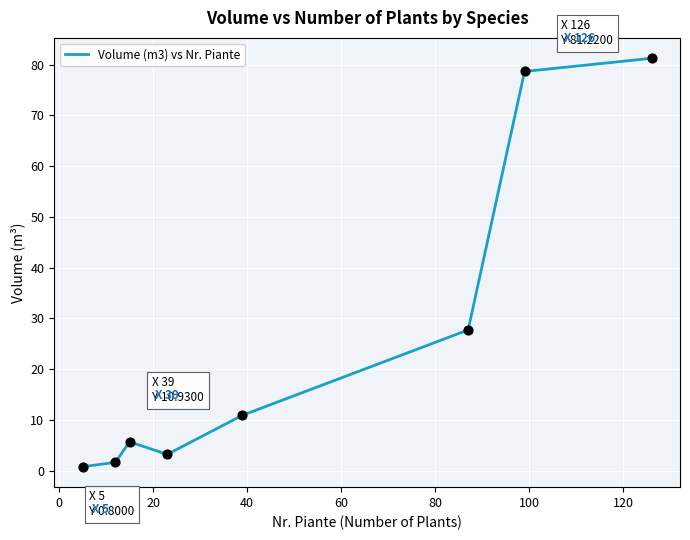

What is the difference between the second highest and second lowest values?

77.0